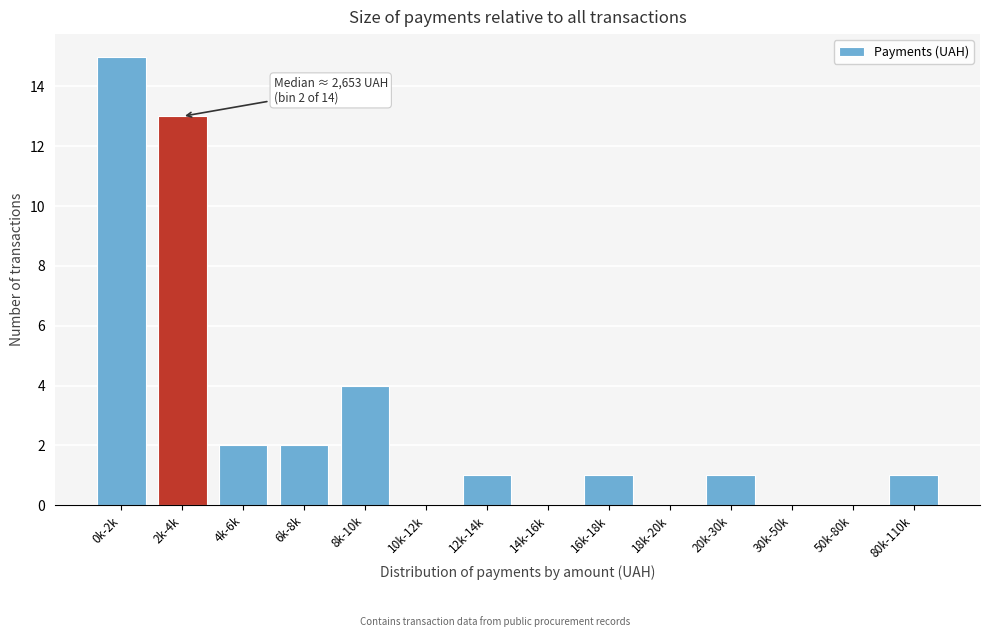

Reading left to right, transcribe all the data shown in this chart.

0k-2k=15	2k-4k=13	4k-6k=2	6k-8k=2	8k-10k=4	10k-12k=0	12k-14k=1	14k-16k=0	16k-18k=1	18k-20k=0	20k-30k=1	30k-50k=0	50k-80k=0	80k-110k=1